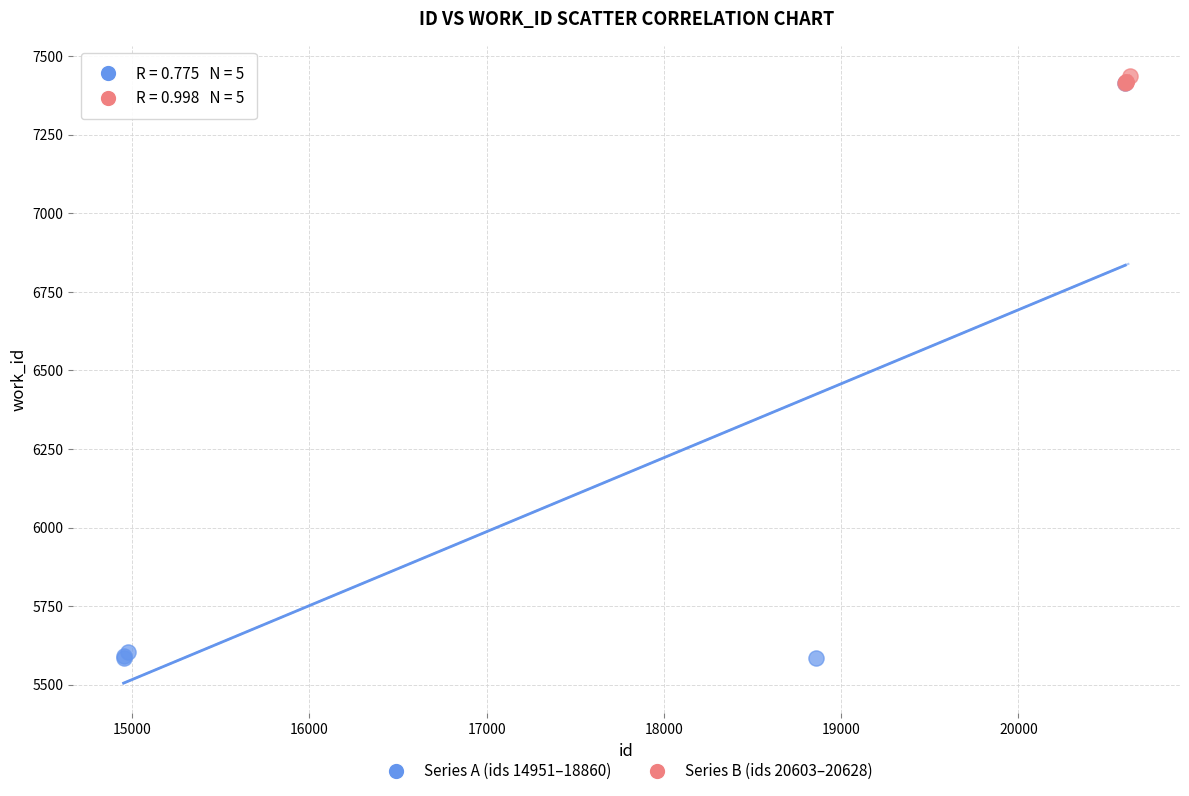

Which series has the widest spread of Y values?

Series A (ids 14951–18860)